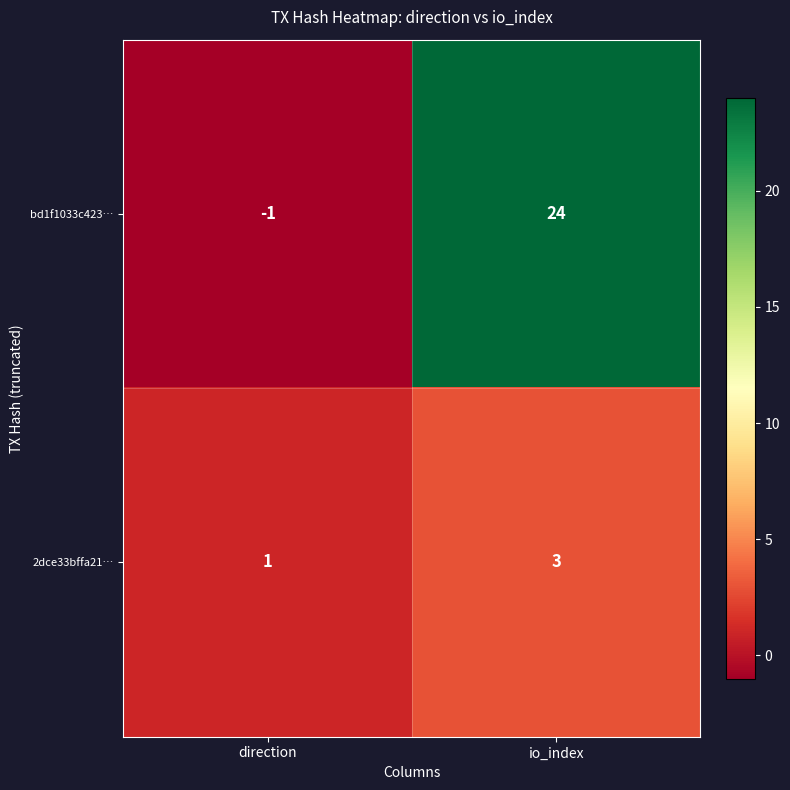

Which category has the highest value across all series?

io_index